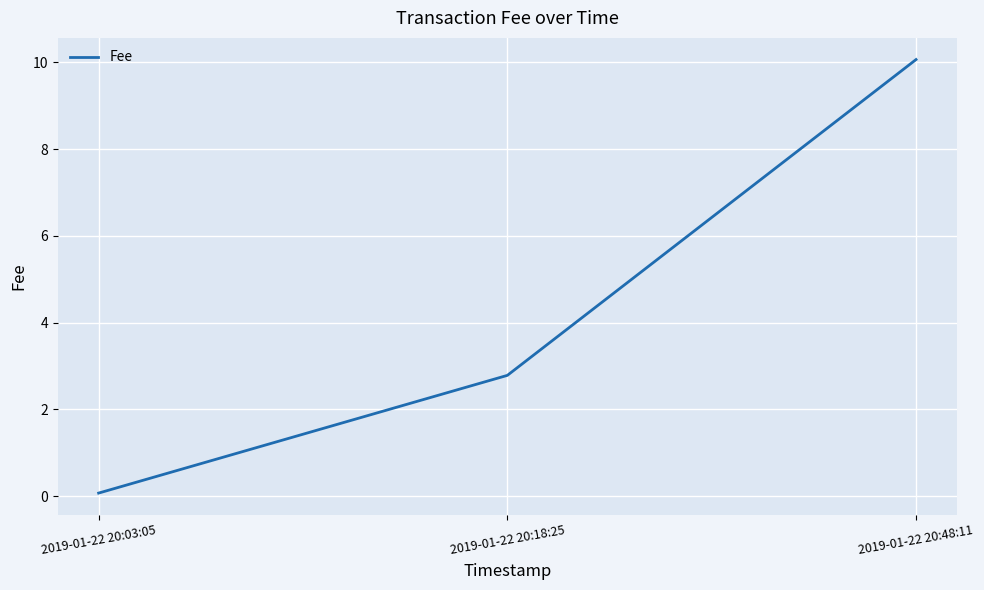

List the labels in order of value, largest first.

2019-01-22 20:48:11, 2019-01-22 20:18:25, 2019-01-22 20:03:05